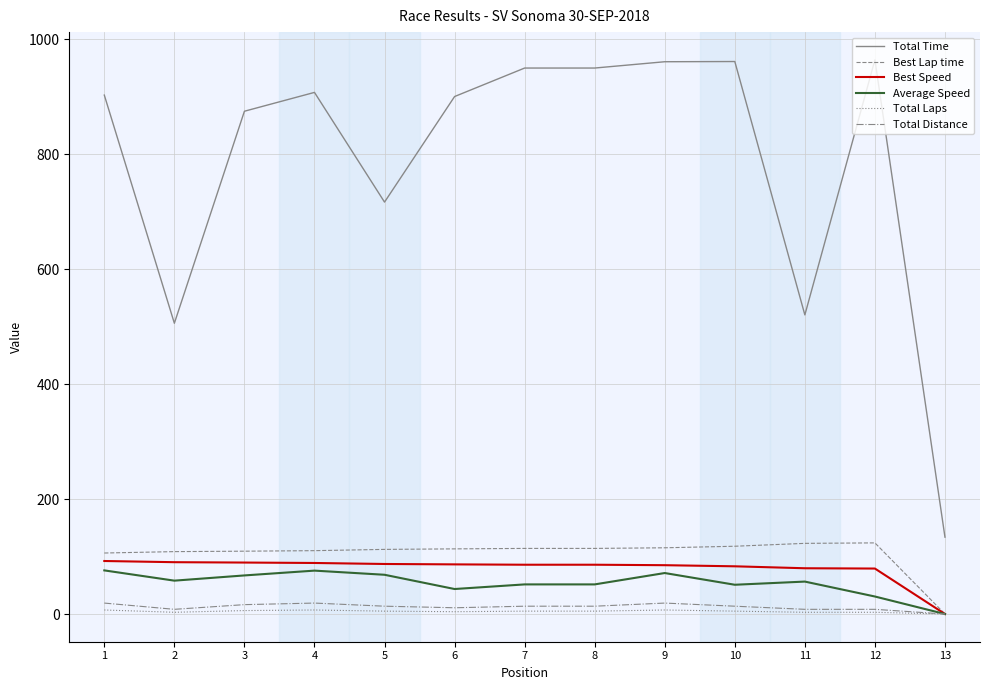

List the series in order of their peak value, lowest first.

Total Laps, Total Distance, Average Speed, Best Speed, Best Lap time, Total Time